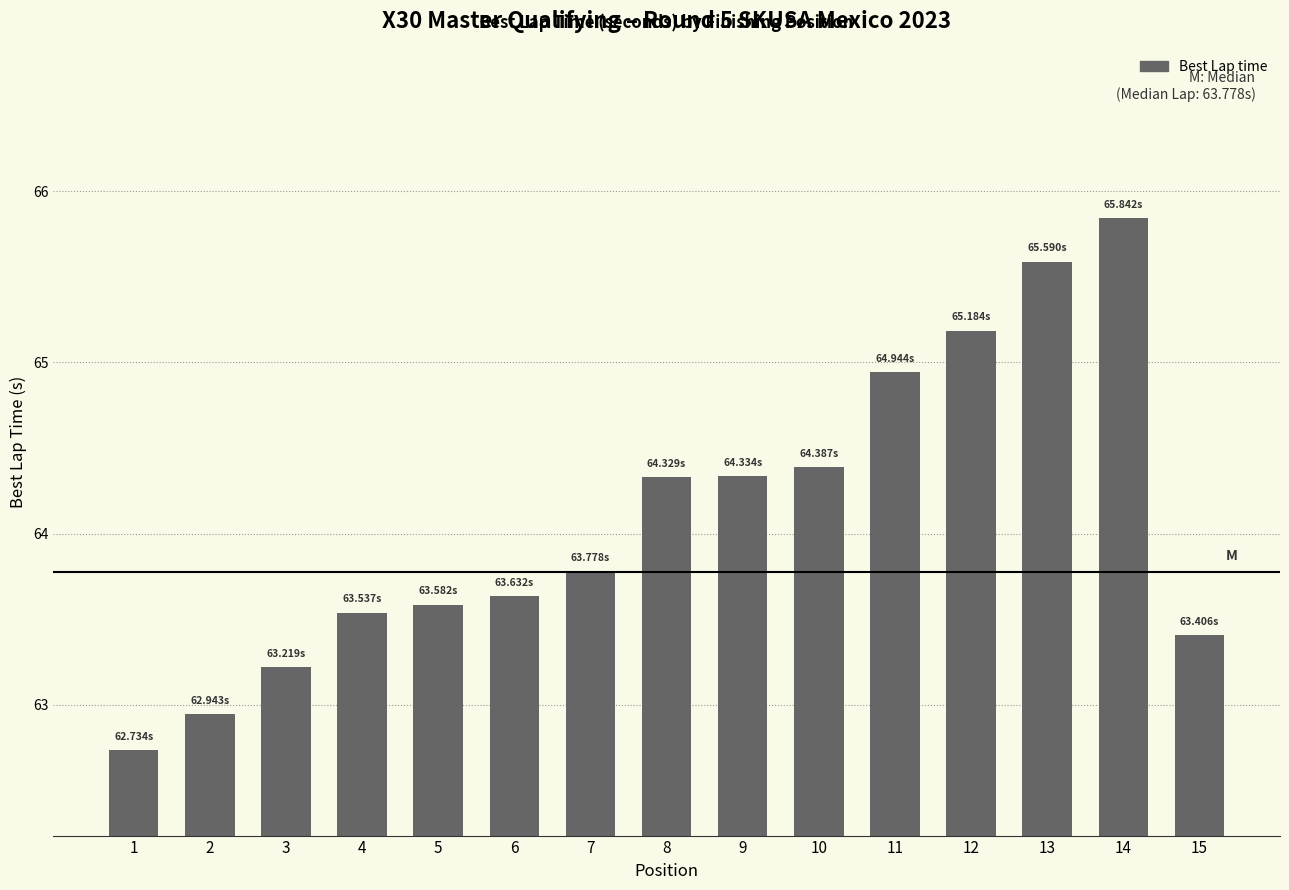

What is the difference between the values at 10 and 5?

0.8